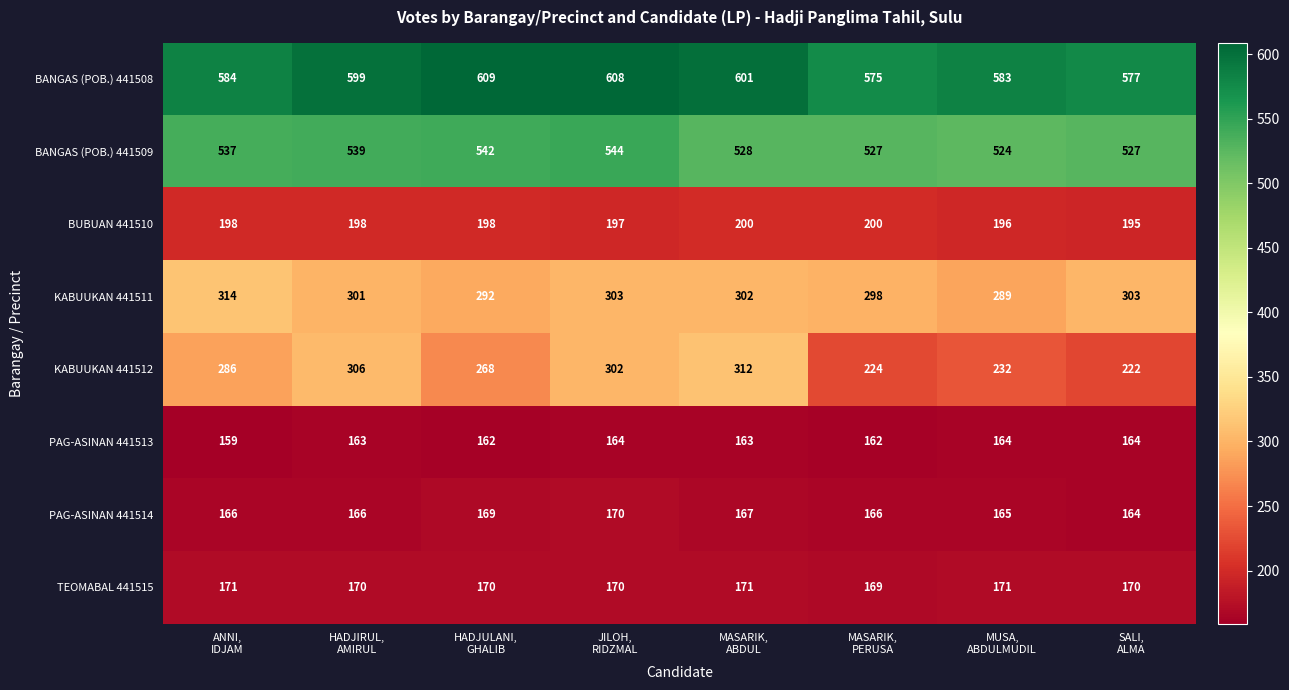

Which series has the widest spread of values?

KABUUKAN 441512